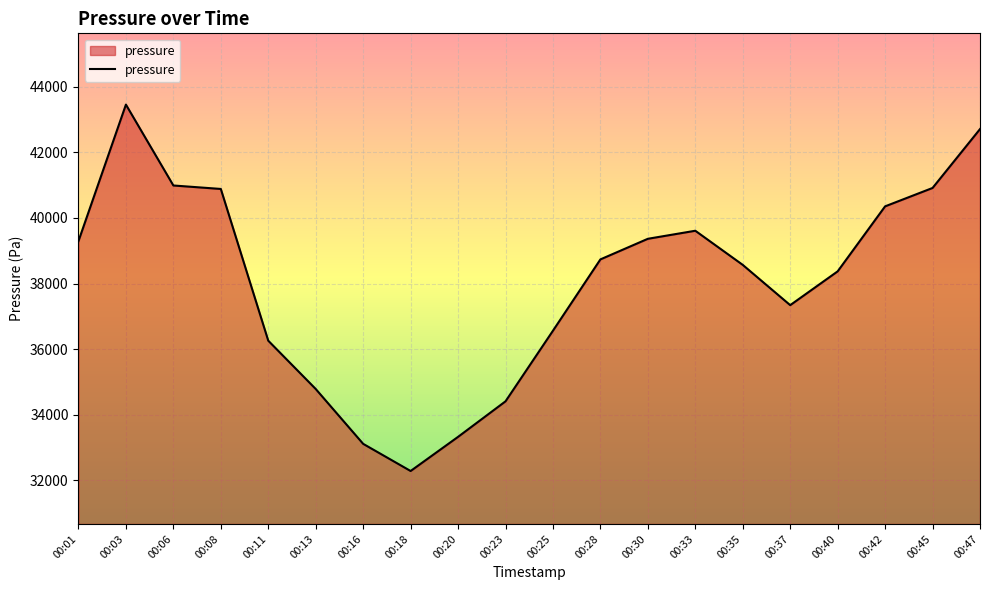

What is the minimum value shown in the chart?

32284.4